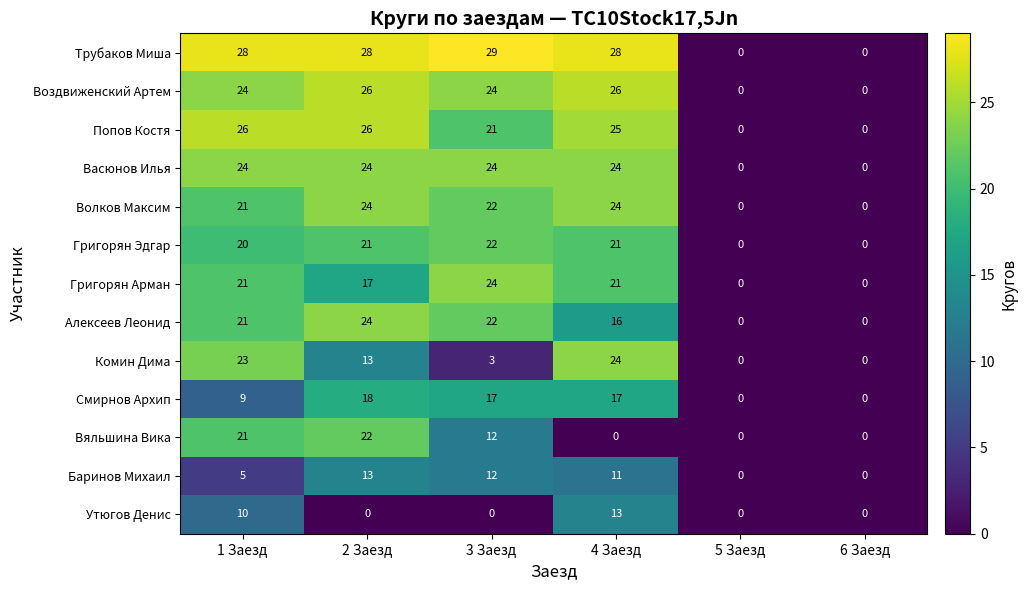

How many values in Смирнов Архип are above zero?

4